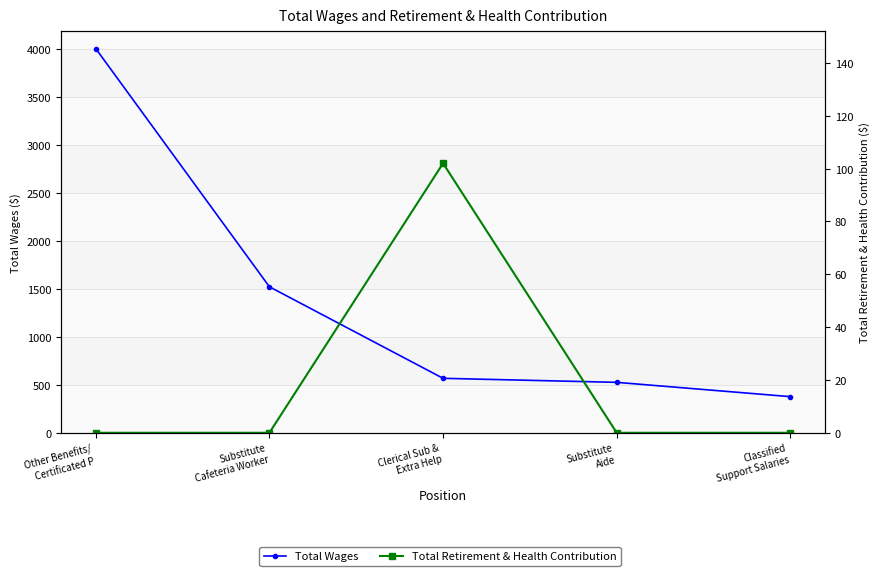

Is this an area chart (filled region under the line)?

No